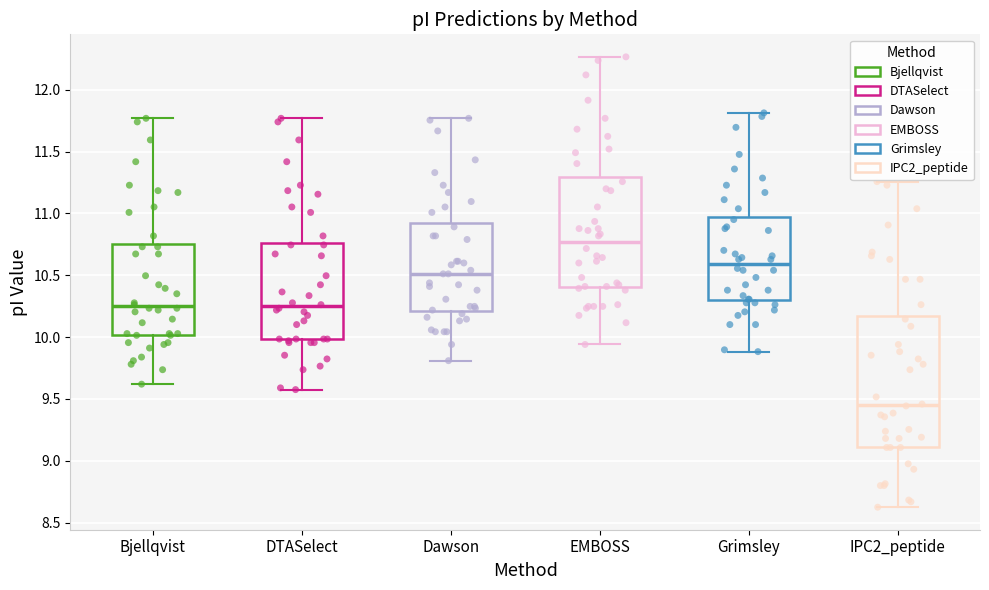

Which box is the tallest, from its lower edge to its upper edge?

IPC2_peptide